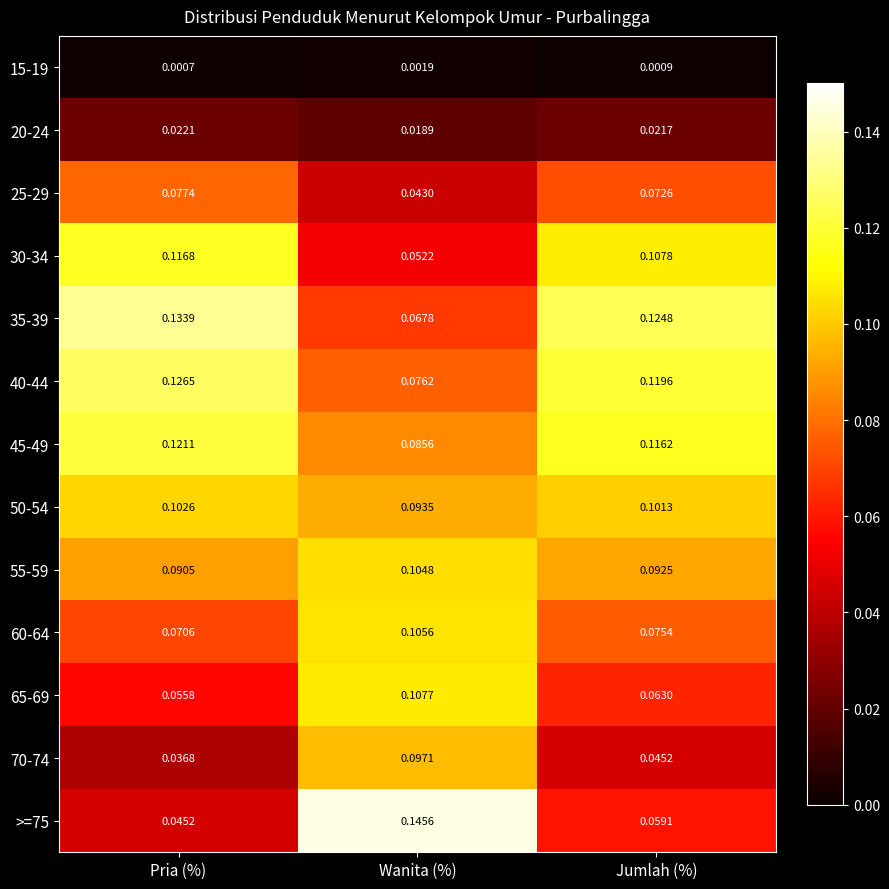

Rank the categories by 70-74 value from lowest to highest.

Pria (%), Jumlah (%), Wanita (%)